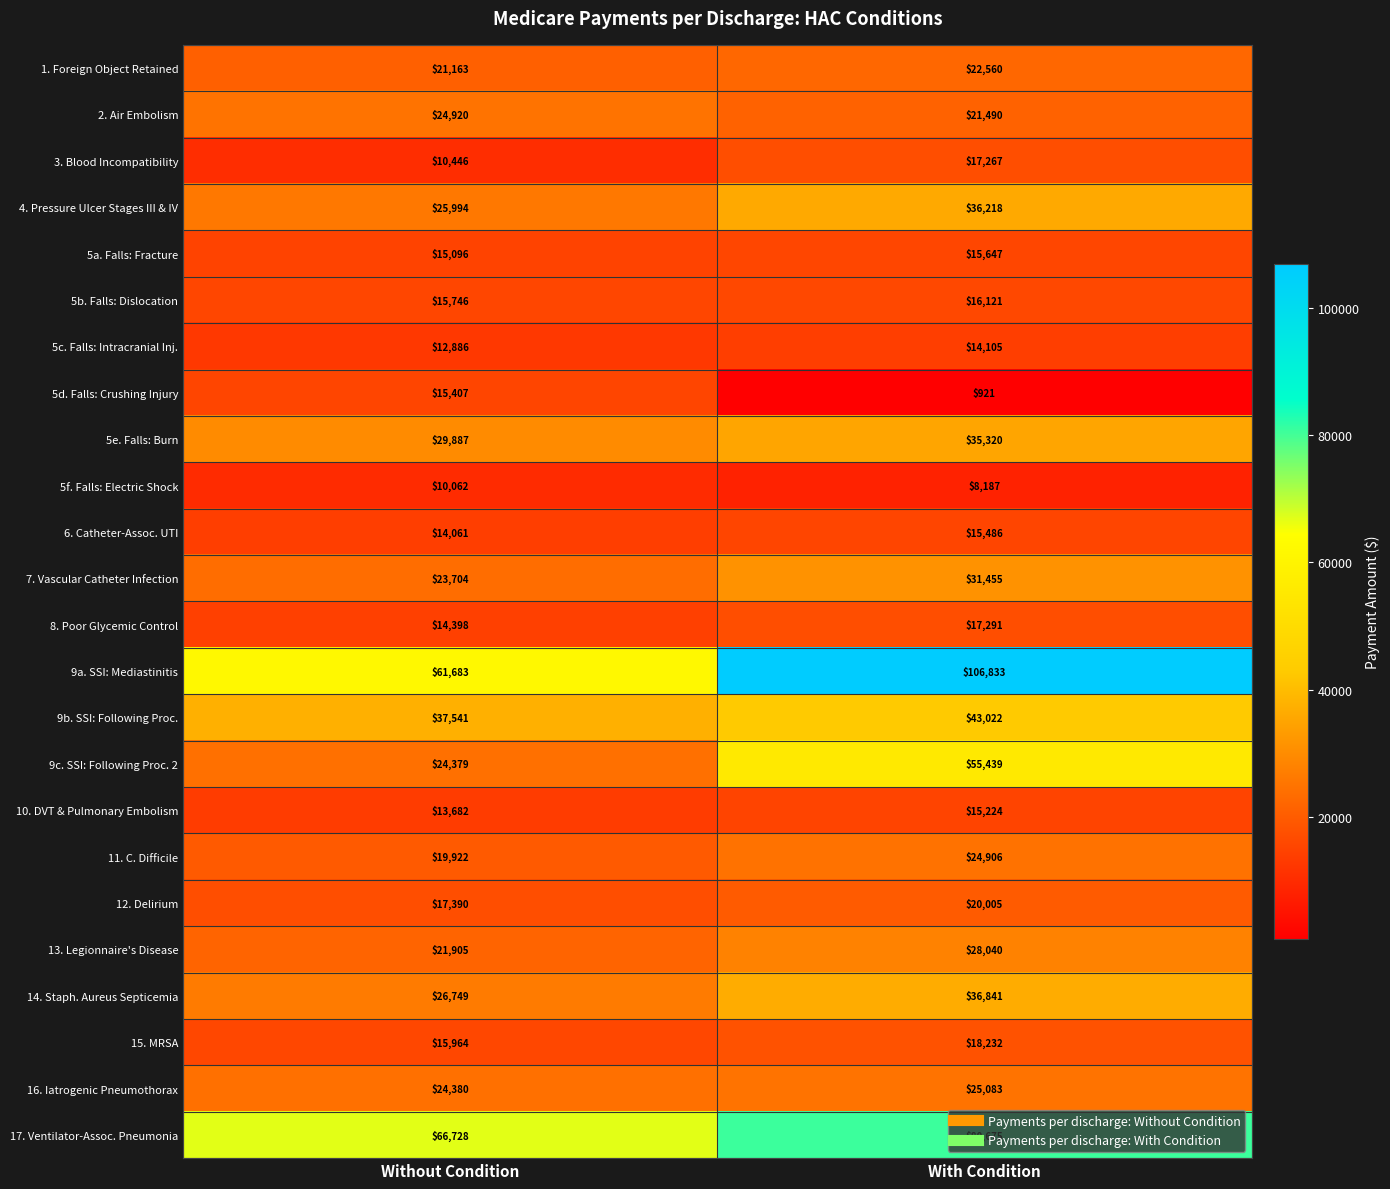

What is the difference between the maximum and minimum values in the 13. Legionnaire's Disease series?

6135